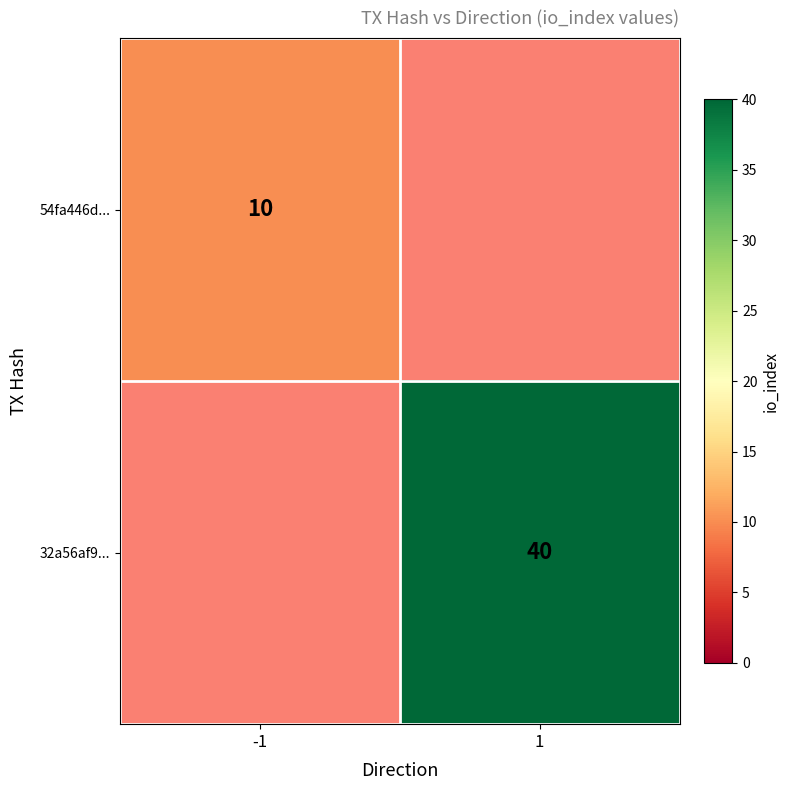

True or false: 54fa446d... has a value of 10 at -1.

True